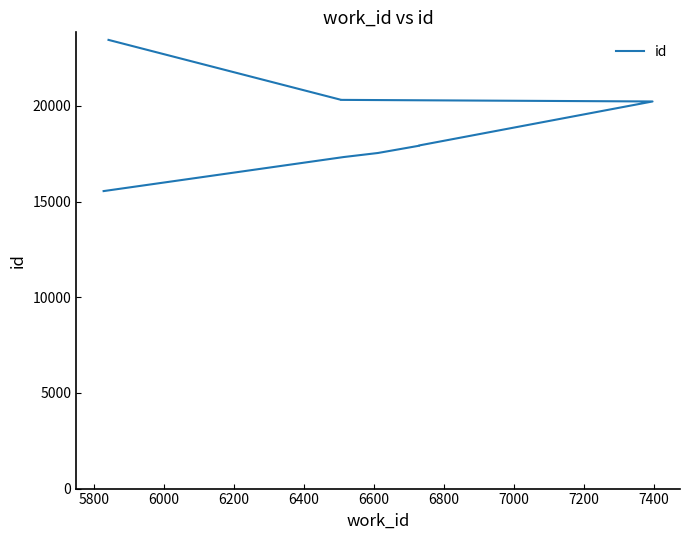

What is the sum of all values?

170580